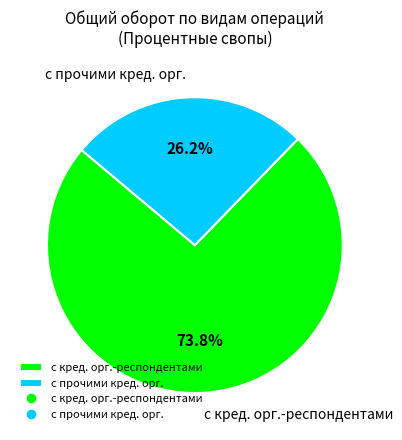

To the nearest percent, what is the difference between the largest and smallest slice percentages?

48%